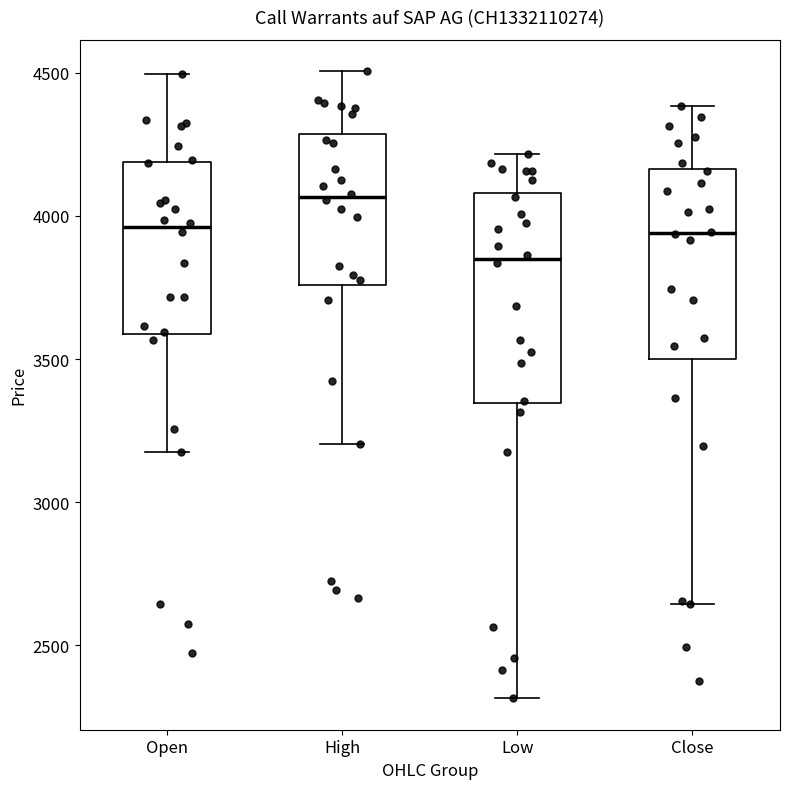

Which box is the tallest, from its lower edge to its upper edge?

Low